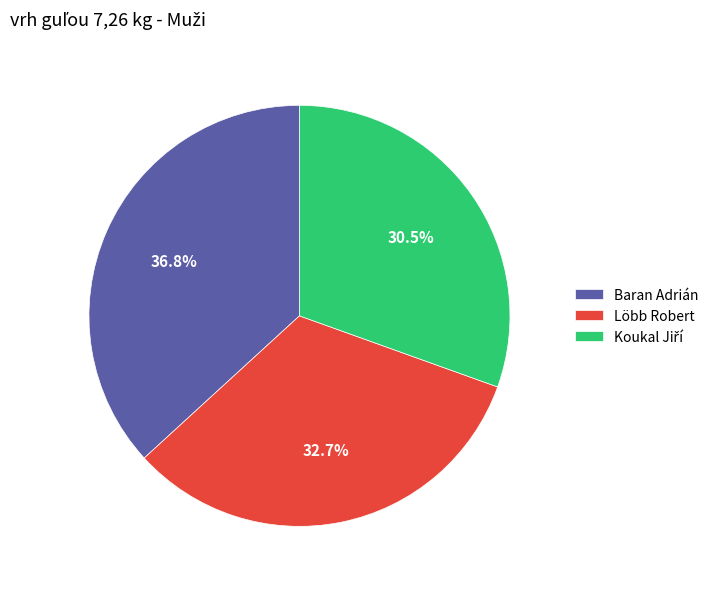

The Baran Adrián slice represents 43% of the pie. True or false?

False